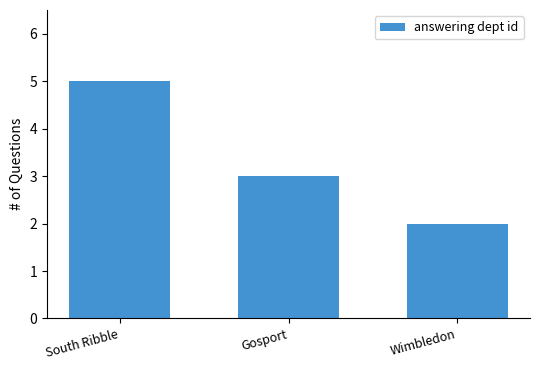

What is the greatest value displayed?

5